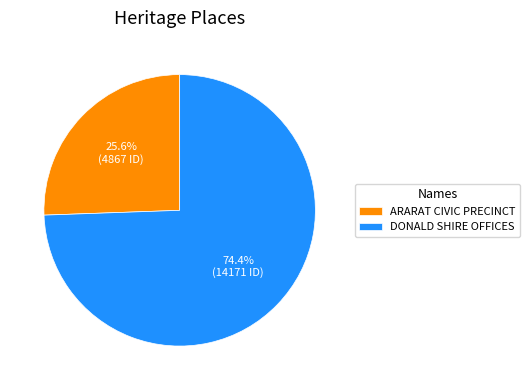

What percentage is the DONALD SHIRE OFFICES slice, to the nearest percent?

74%